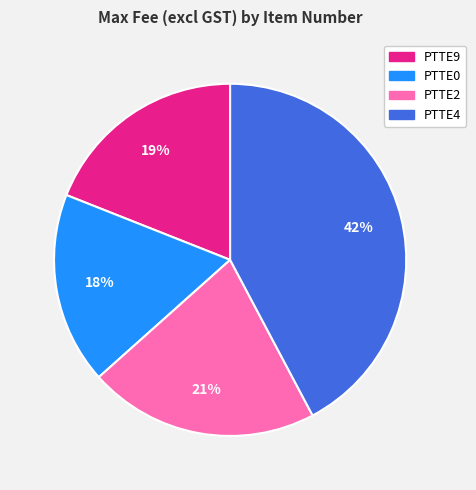

Which category has the biggest portion of the pie?

PTTE4